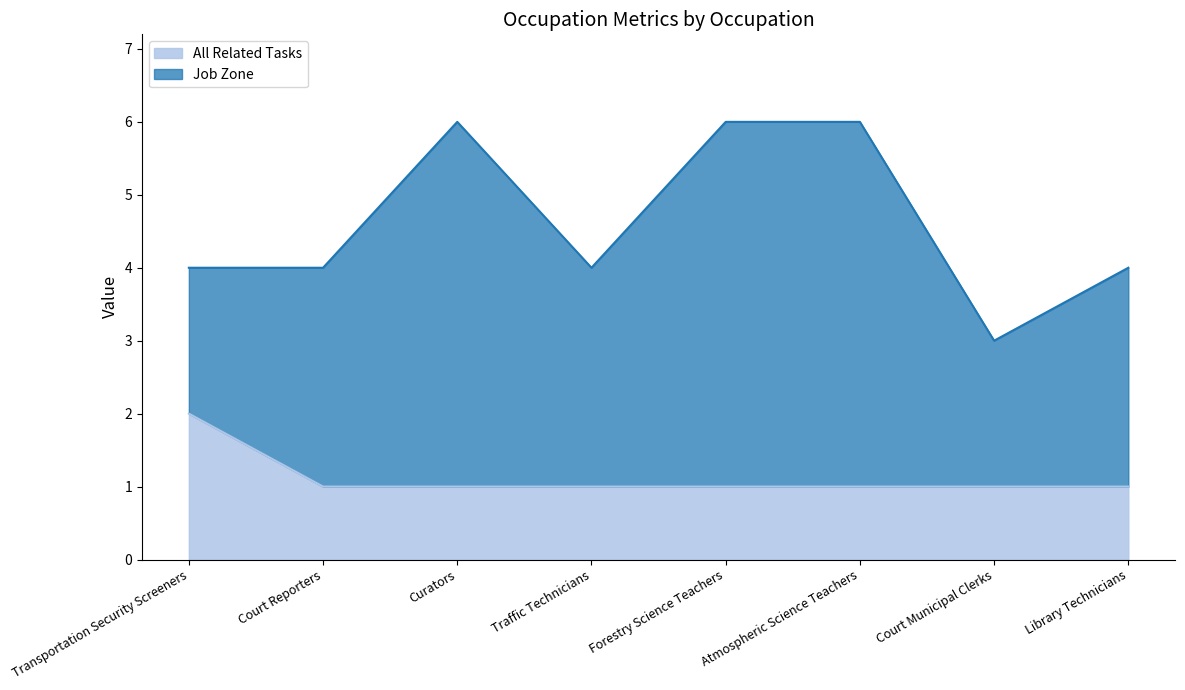

Approximately how many times larger is the value at Library Technicians compared to Traffic Technicians?

1.0